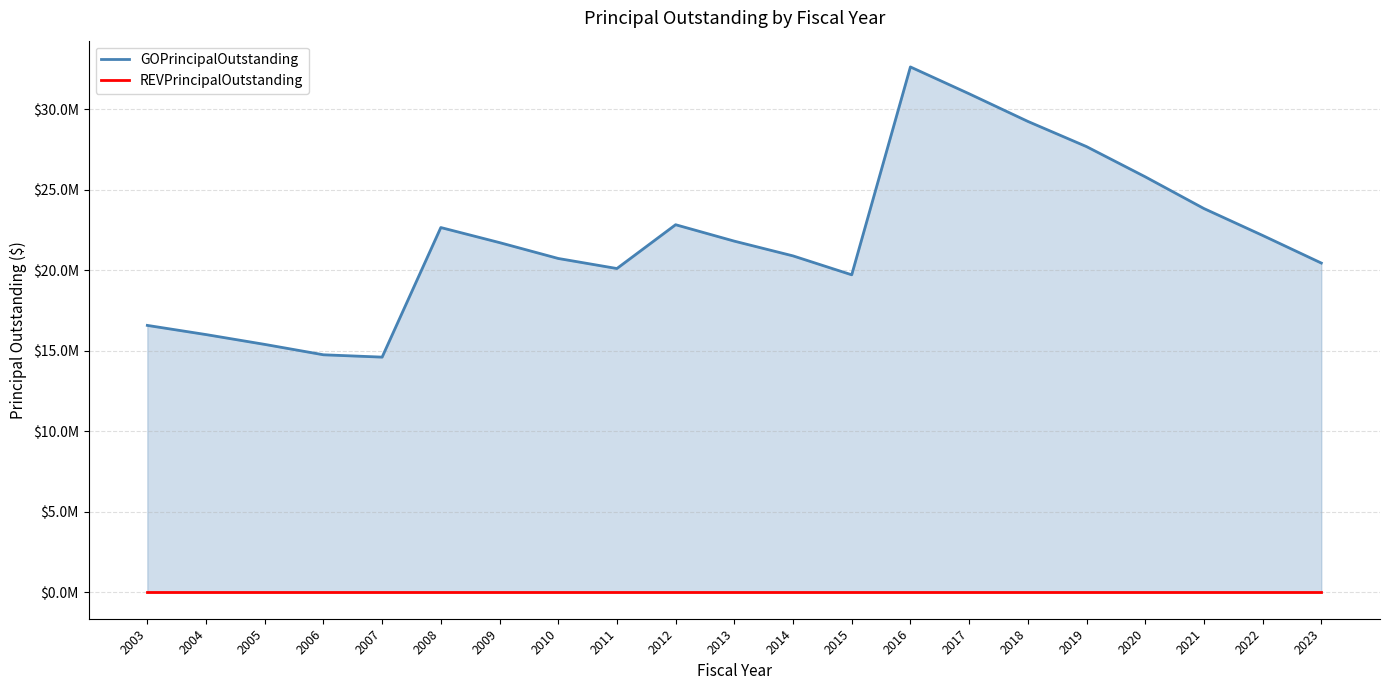

Which series changed the most between 2007 and 2022?

GOPrincipalOutstanding